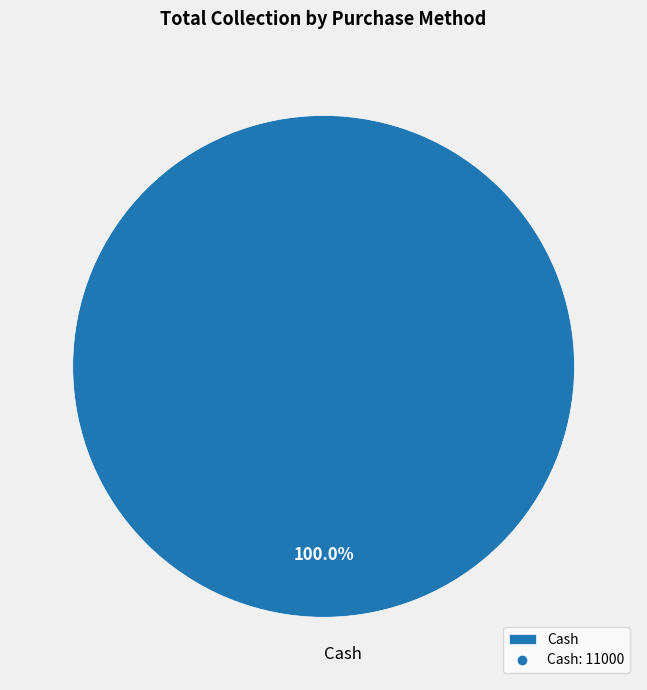

Rank the categories by value from highest to lowest.

Cash